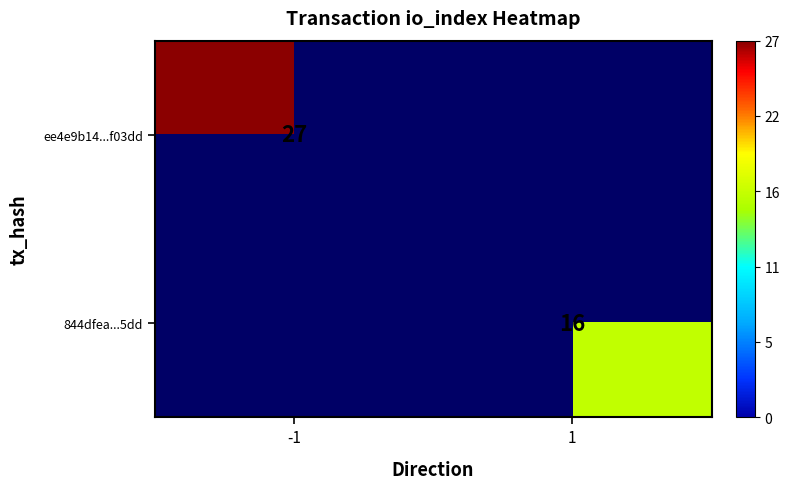

True or false: ee4e9b14...f03dd has a value of 16 at -1.

False